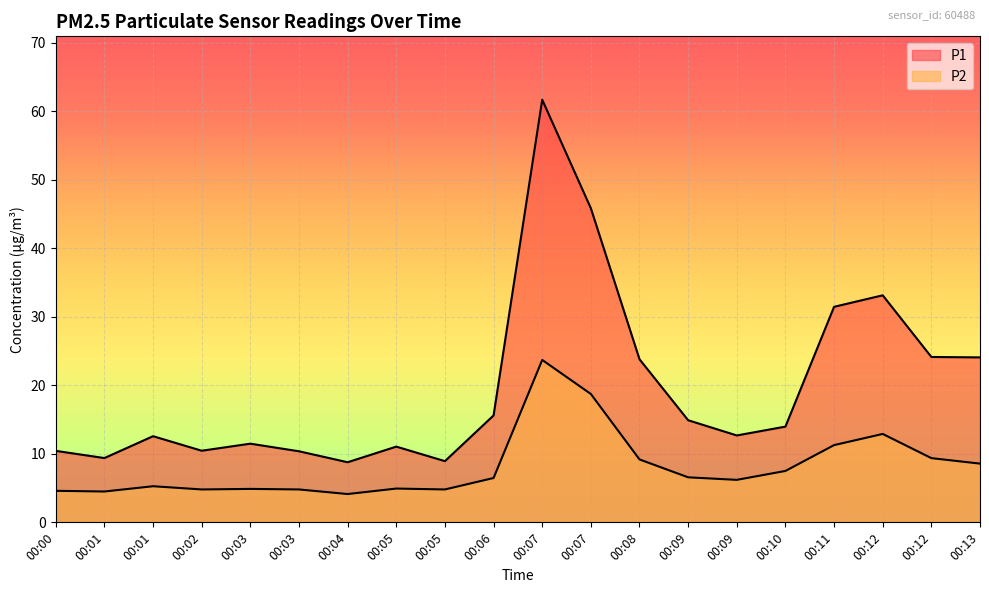

How many lines are shown in the chart?

2